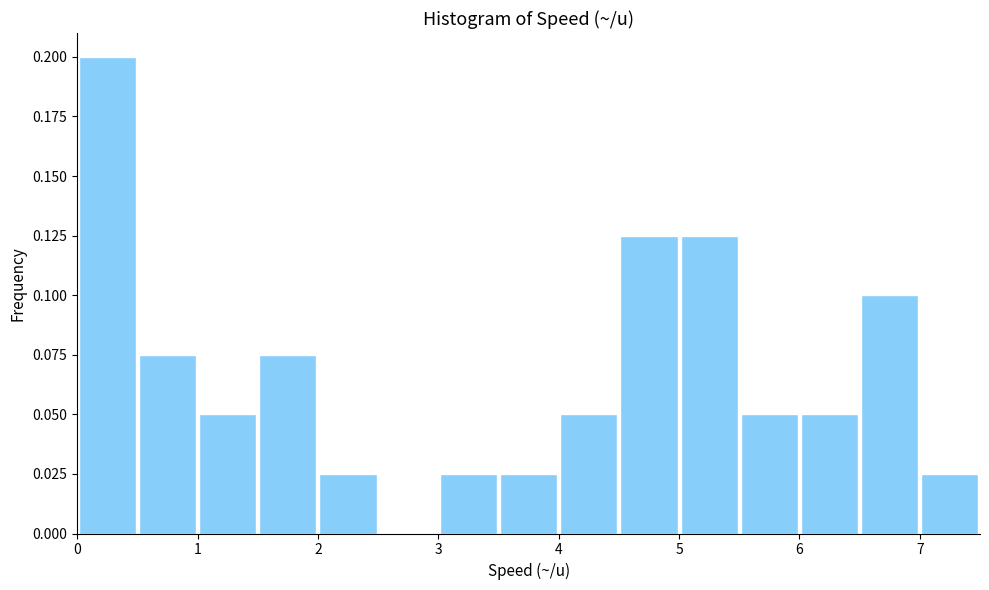

Reading left to right, list every bar in this chart as the range it spans on the x-axis followed by its height. The values are not printed on the chart, so give them approximately, as read against the axis.

0.0 to 0.5: 0.200
0.5 to 1.0: 0.075
1.0 to 1.5: 0.050
1.5 to 2.0: 0.075
2.0 to 2.5: 0.025
2.5 to 3.0: 0
3.0 to 3.5: 0.025
3.5 to 4.0: 0.025
4.0 to 4.5: 0.050
4.5 to 5.0: 0.125
5.0 to 5.5: 0.125
5.5 to 6.0: 0.050
6.0 to 6.5: 0.050
6.5 to 7.0: 0.100
7.0 to 7.5: 0.025